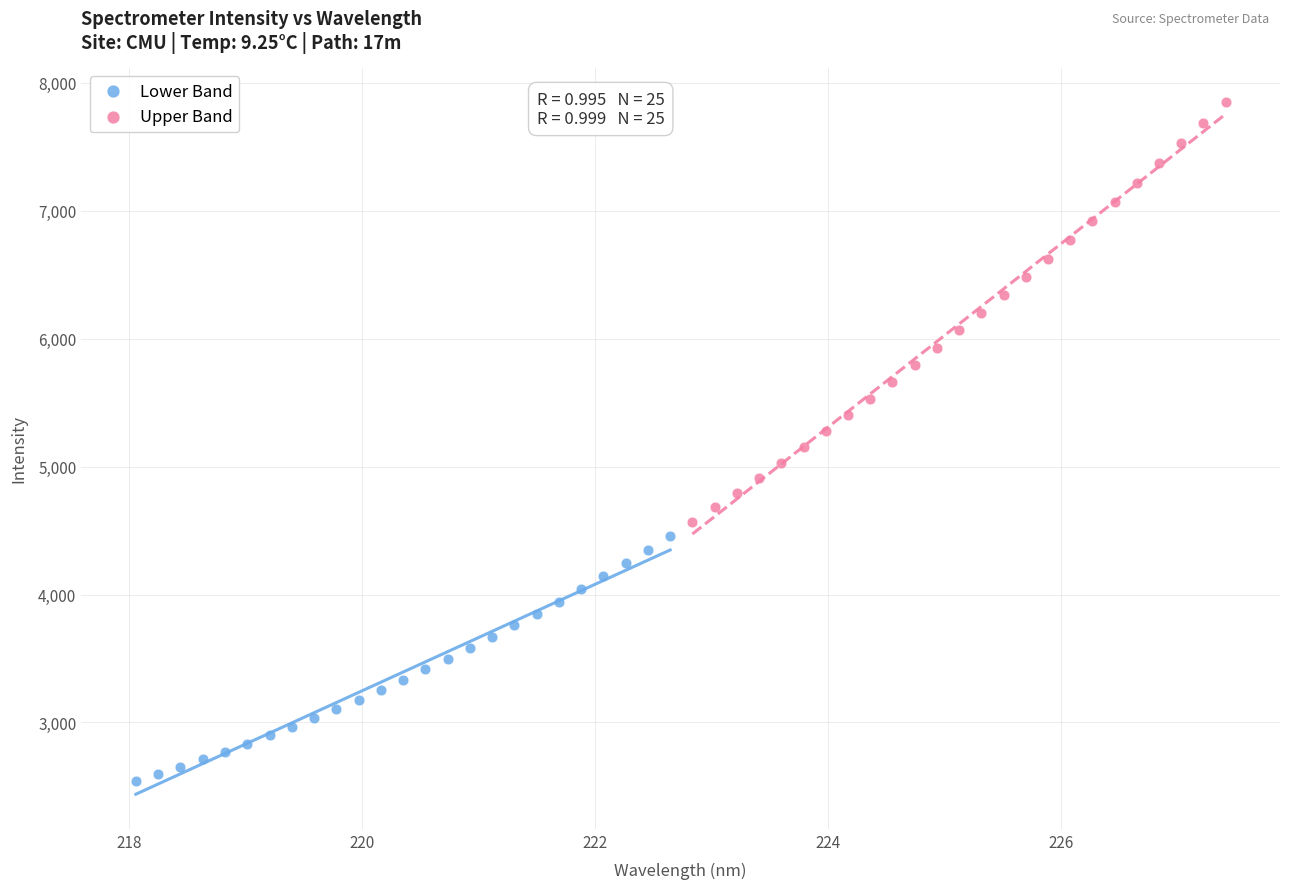

Which series has the largest Y range (max minus min)?

Upper Band